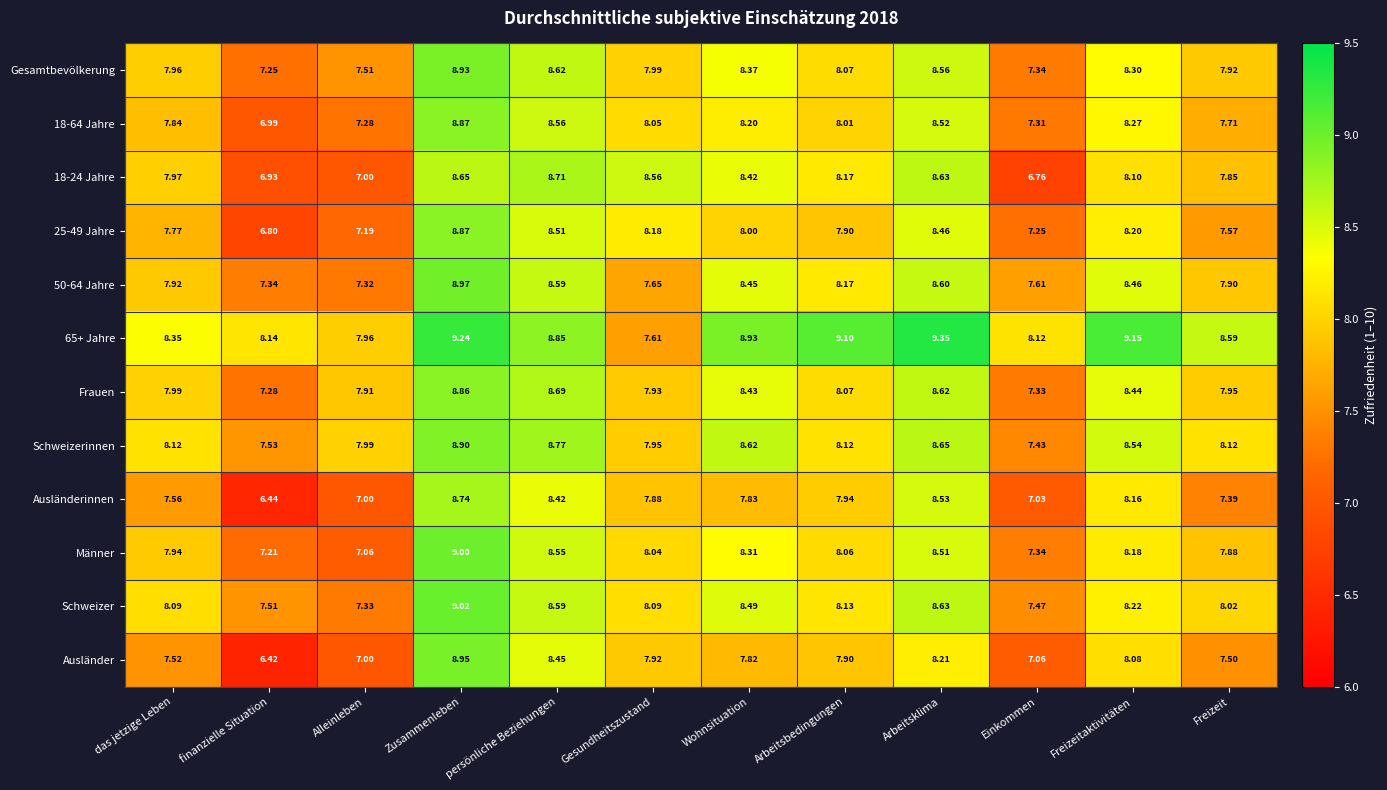

At which label does Schweizer first exceed 8?

das jetzige Leben